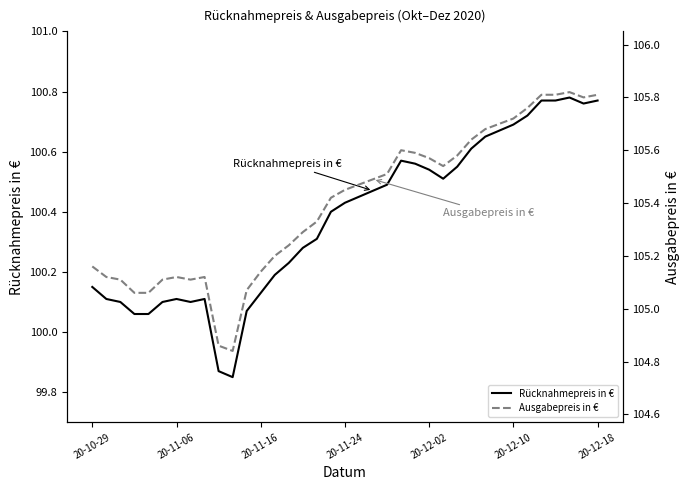

Which series has the widest spread of values?

Ausgabepreis in €